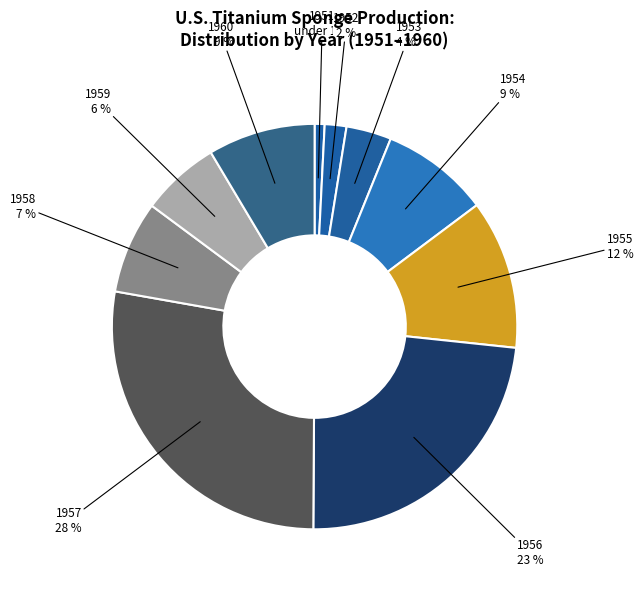

To the nearest percent, what is the average slice percentage?

10%